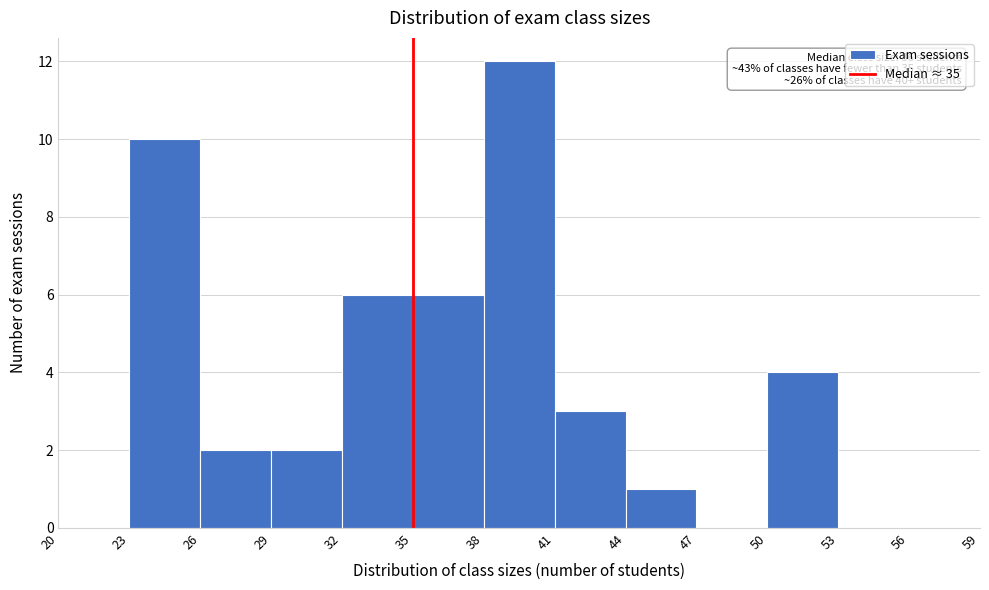

Which range on the x-axis has the tallest bar?

38 to 41